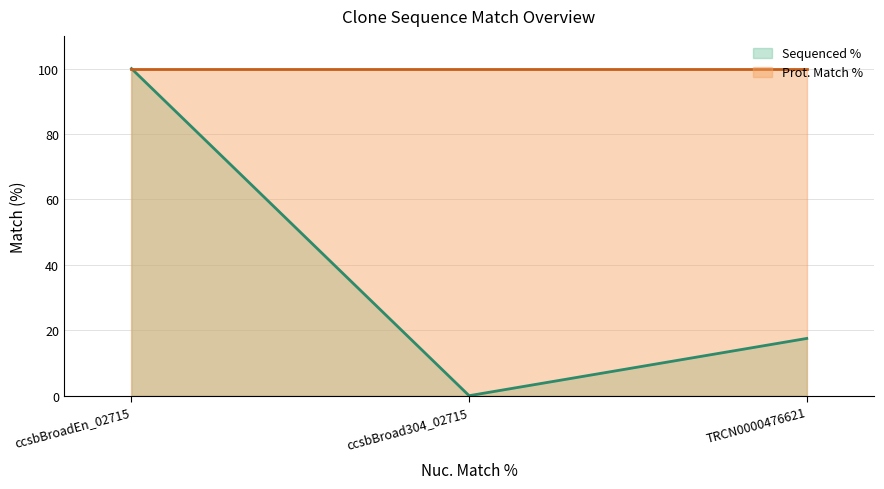

Rank the categories by value from highest to lowest.

ccsbBroadEn_02715, TRCN0000476621, ccsbBroad304_02715